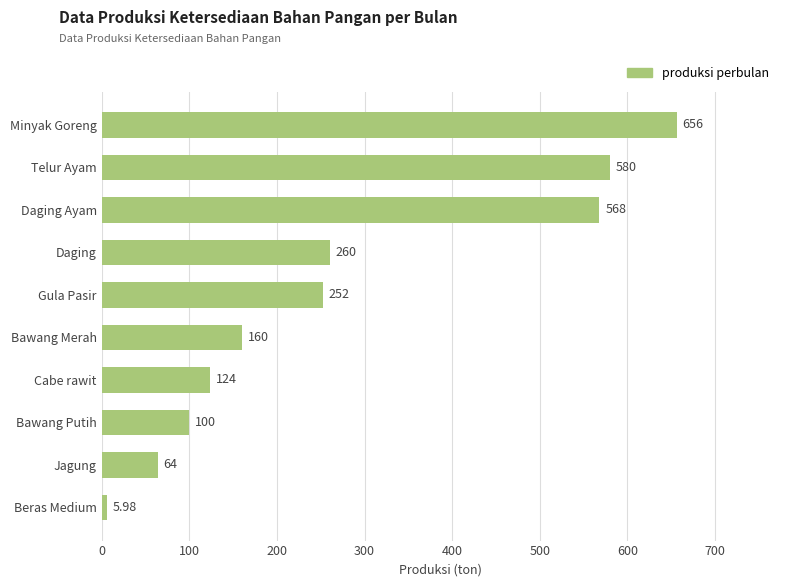

Approximately how many times larger is the value at Bawang Putih compared to Beras Medium?

16.7